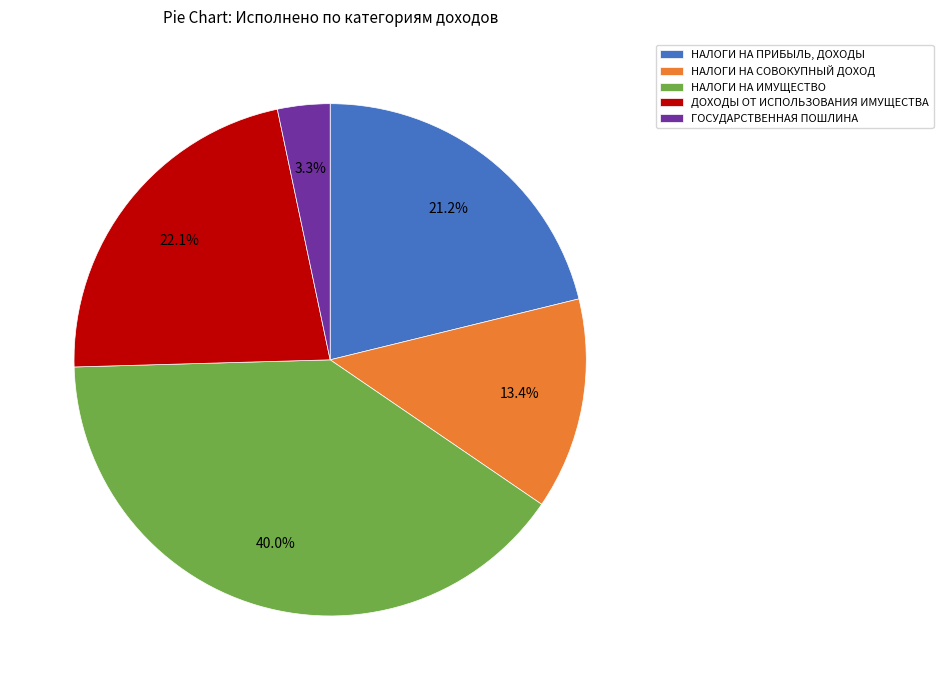

How many segments does this pie chart have?

5